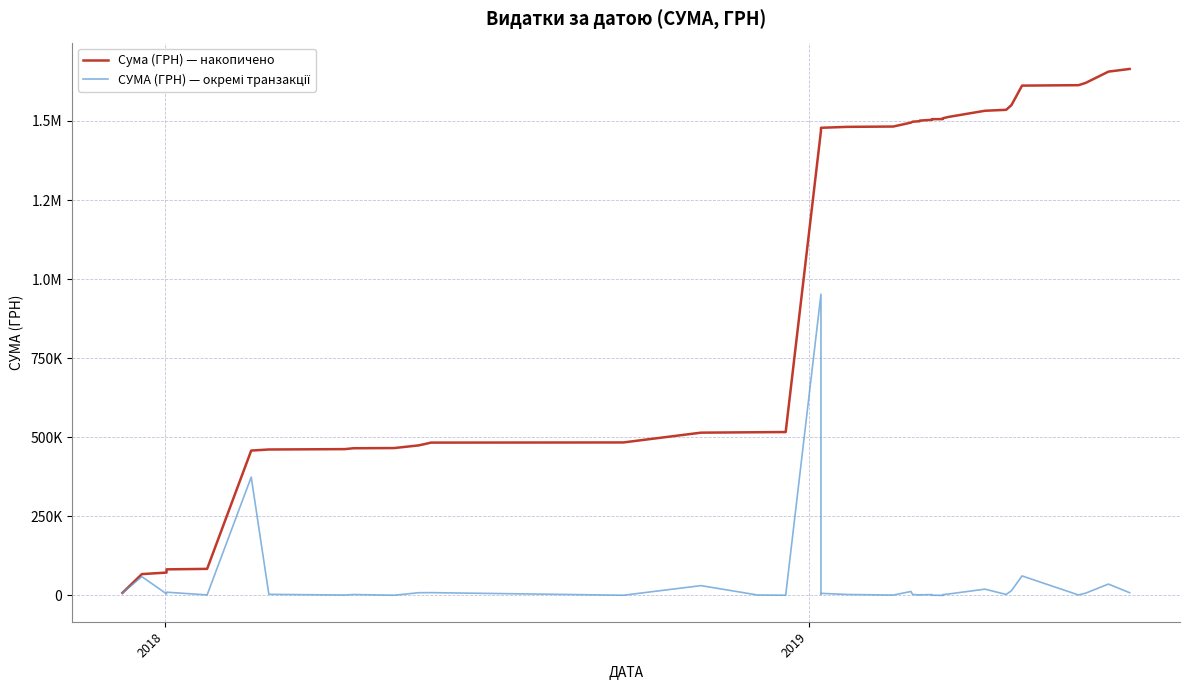

How many values in the Сума (ГРН) — накопичено series are below 1482374?

20